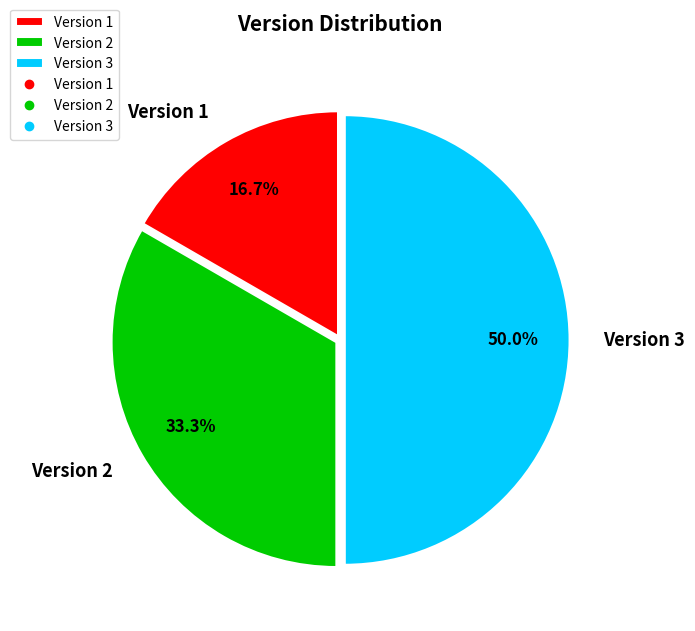

Count the number of slices in the pie.

3